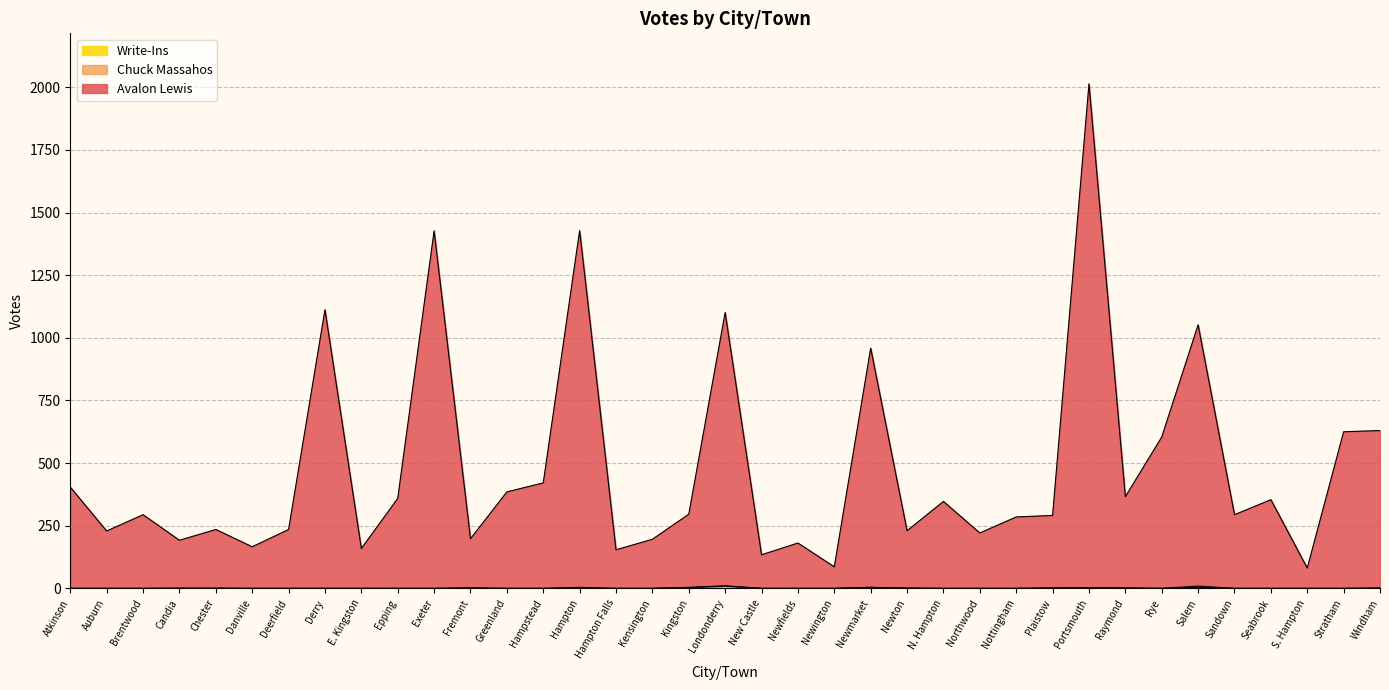

What is the label of the 12th point from the right?

Northwood